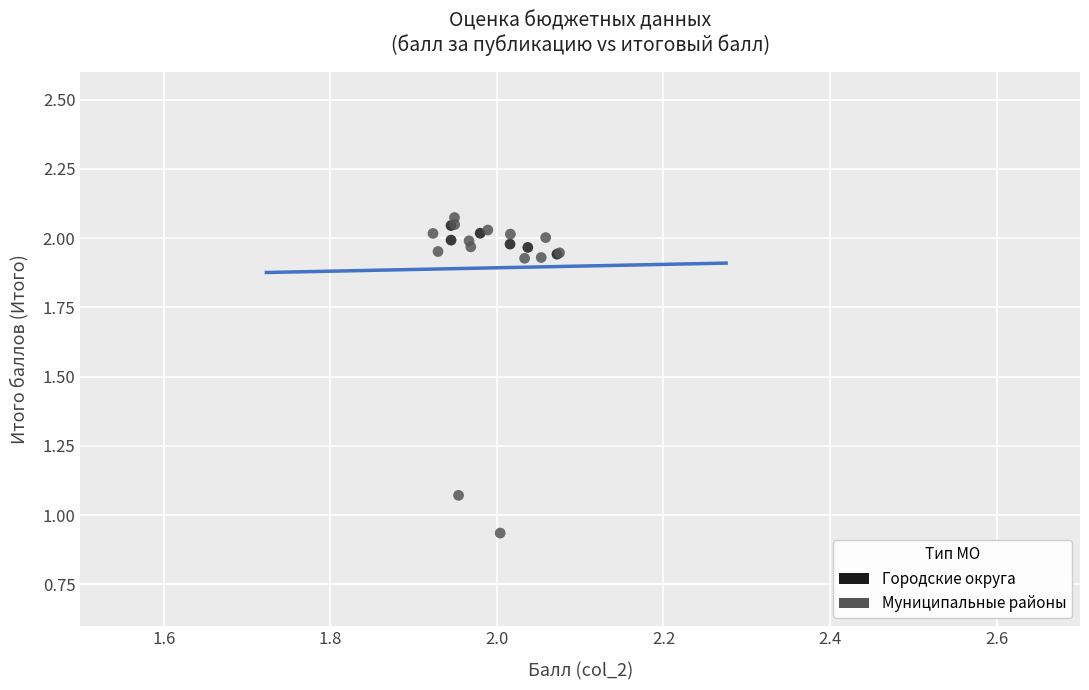

Which series has the largest Y range (max minus min)?

Муниципальные районы